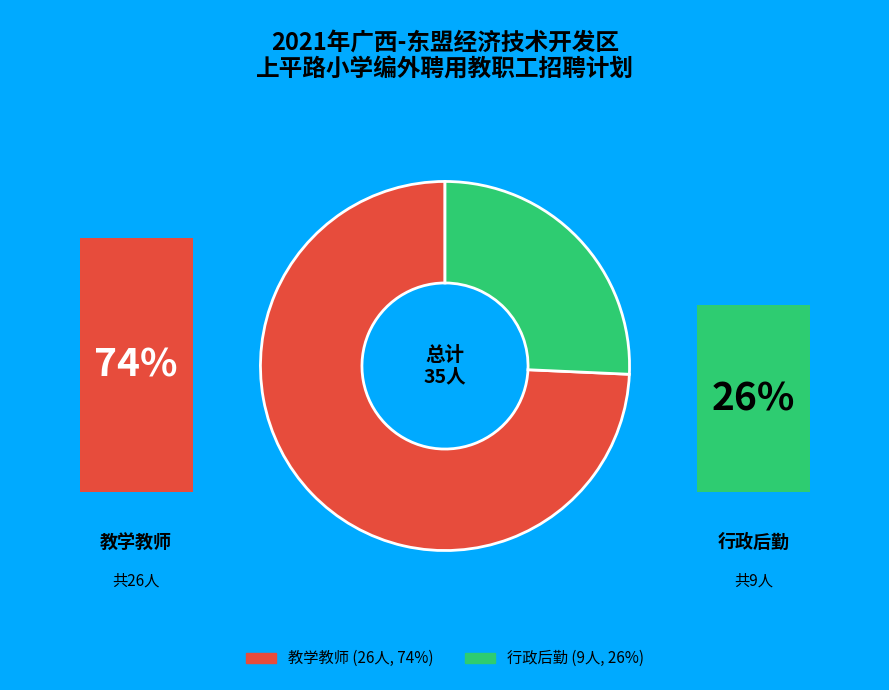

Does any single category account for the majority?

Yes